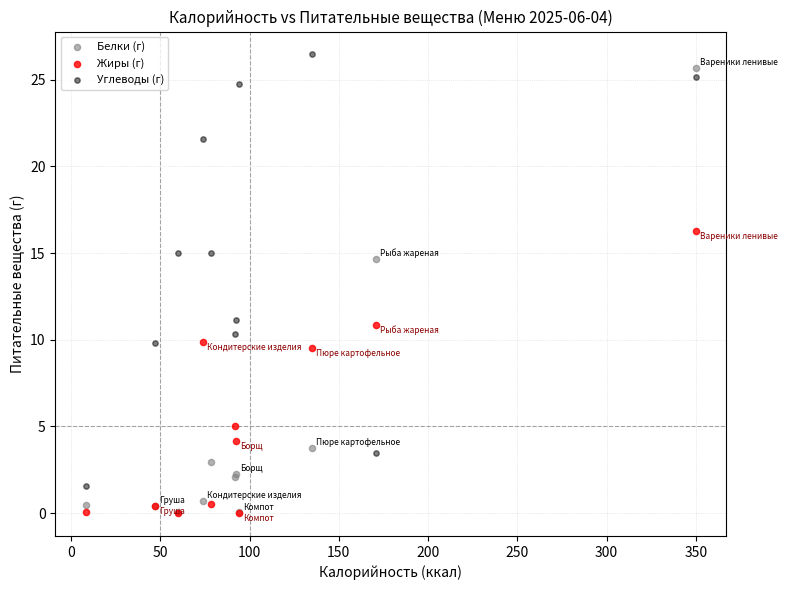

Which series reaches the maximum Y coordinate?

Углеводы (г)